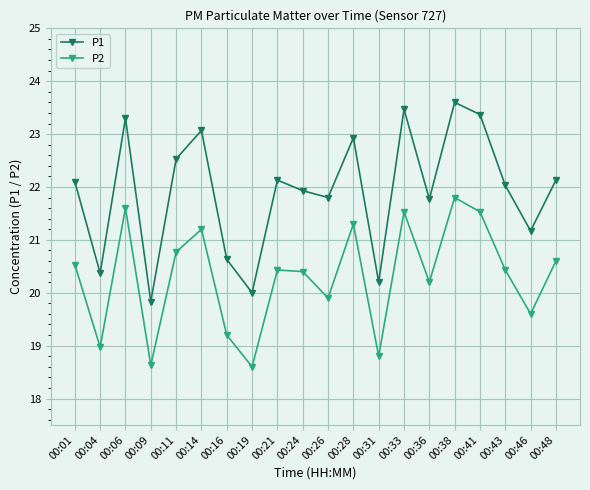

How many interior local peaks does the P1 series have?

6